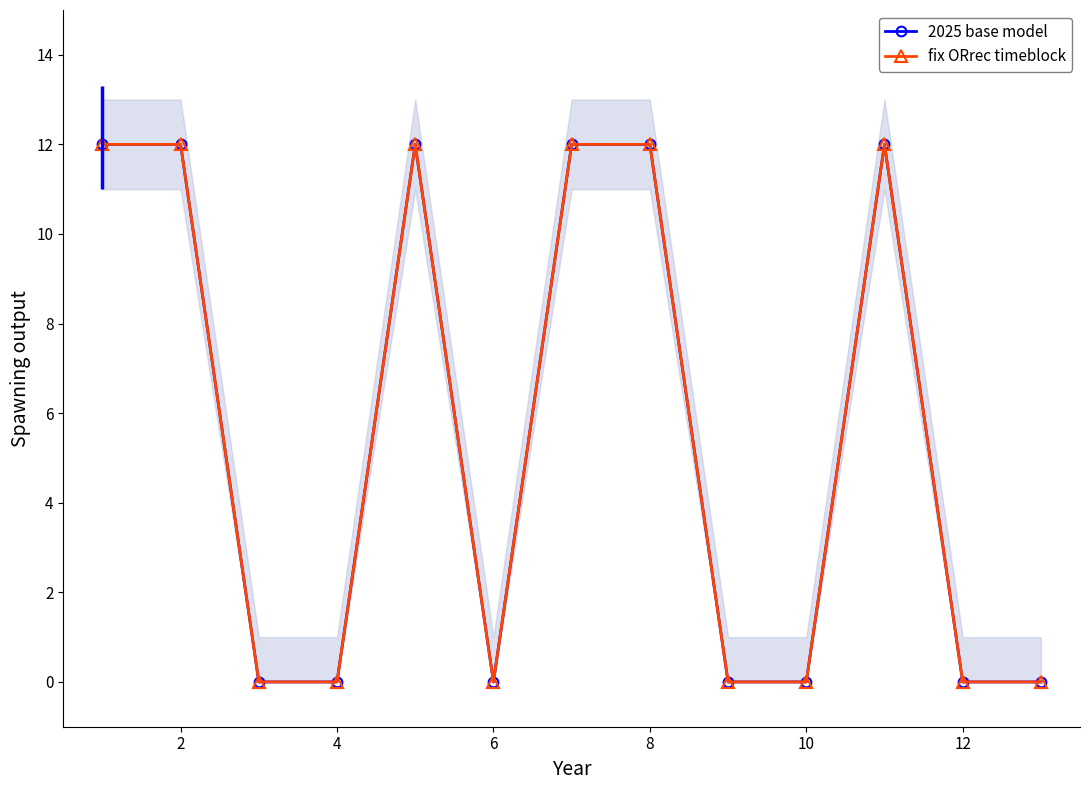

What is the sum of the fix ORrec timeblock values at 11 and 0?

12